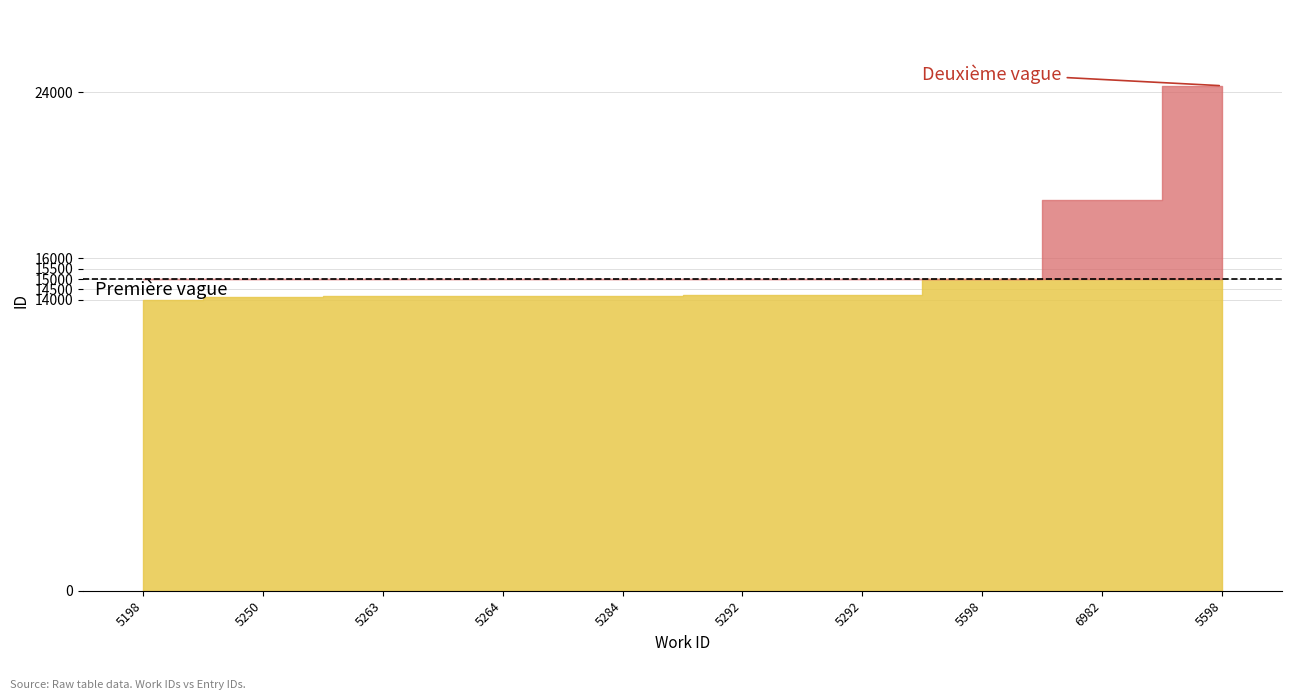

What is the value of the 10th point from the left?

14983